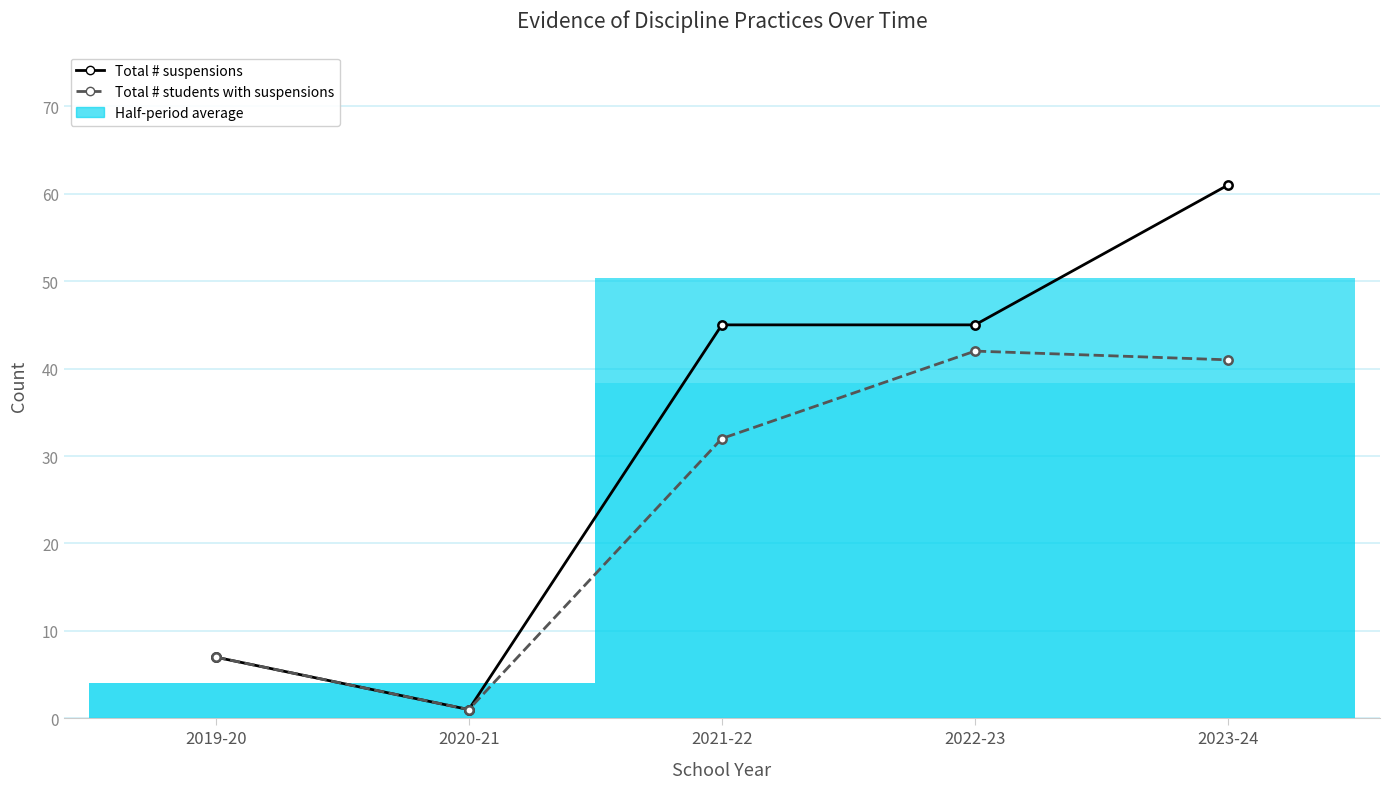

Rank the categories by Total # students with suspensions value from highest to lowest.

2022-23, 2023-24, 2021-22, 2019-20, 2020-21